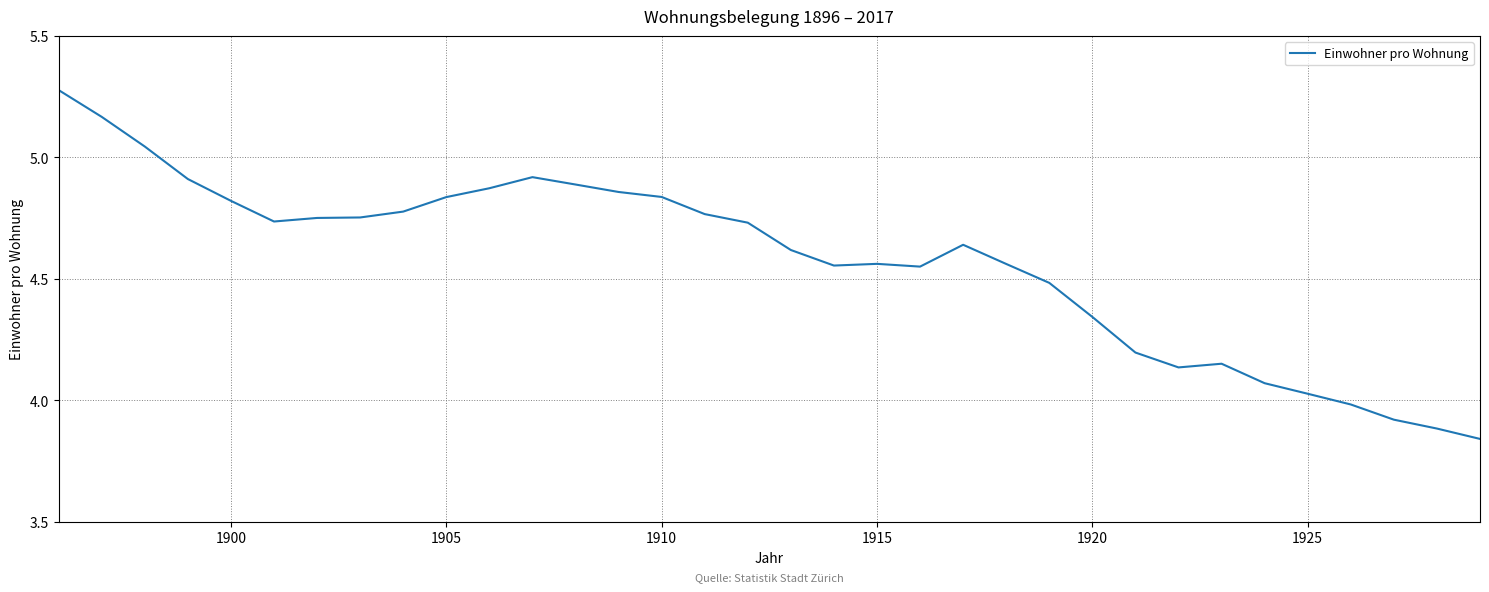

What is the difference between the maximum and minimum values?

1.4